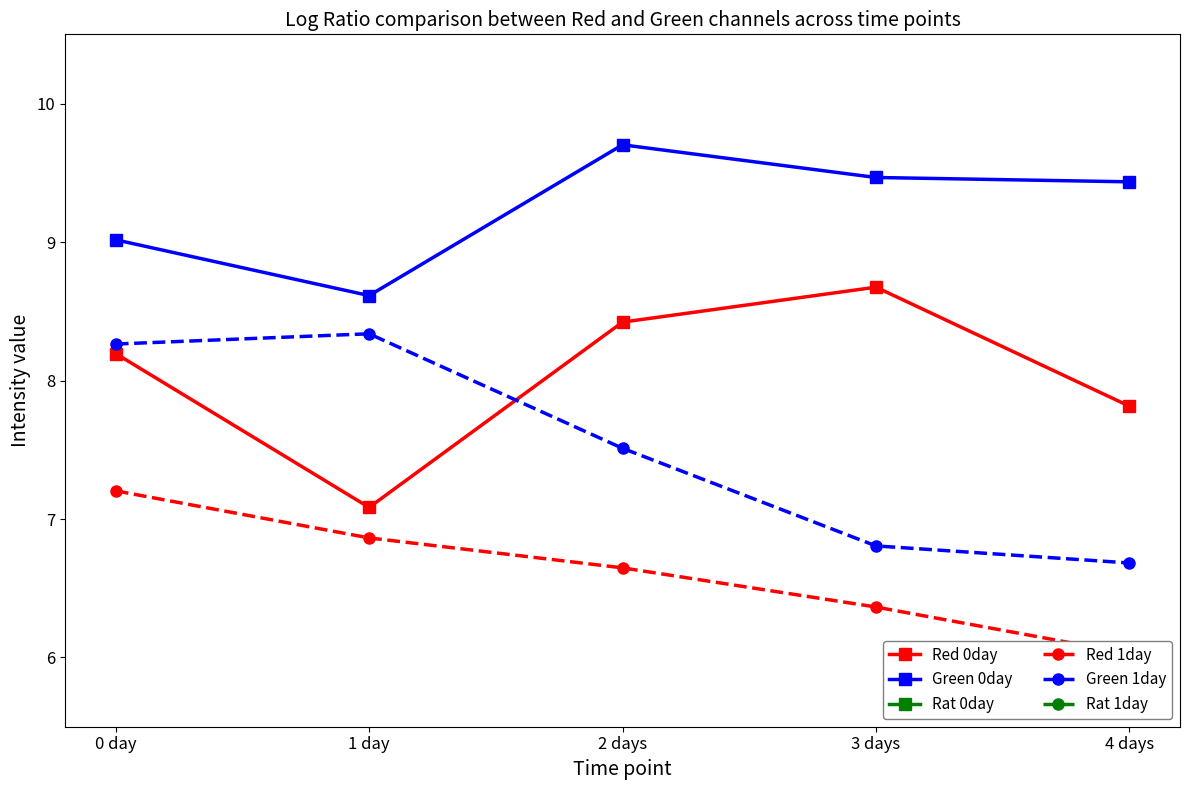

What is the highest value of the Rat 0day series?

-0.8